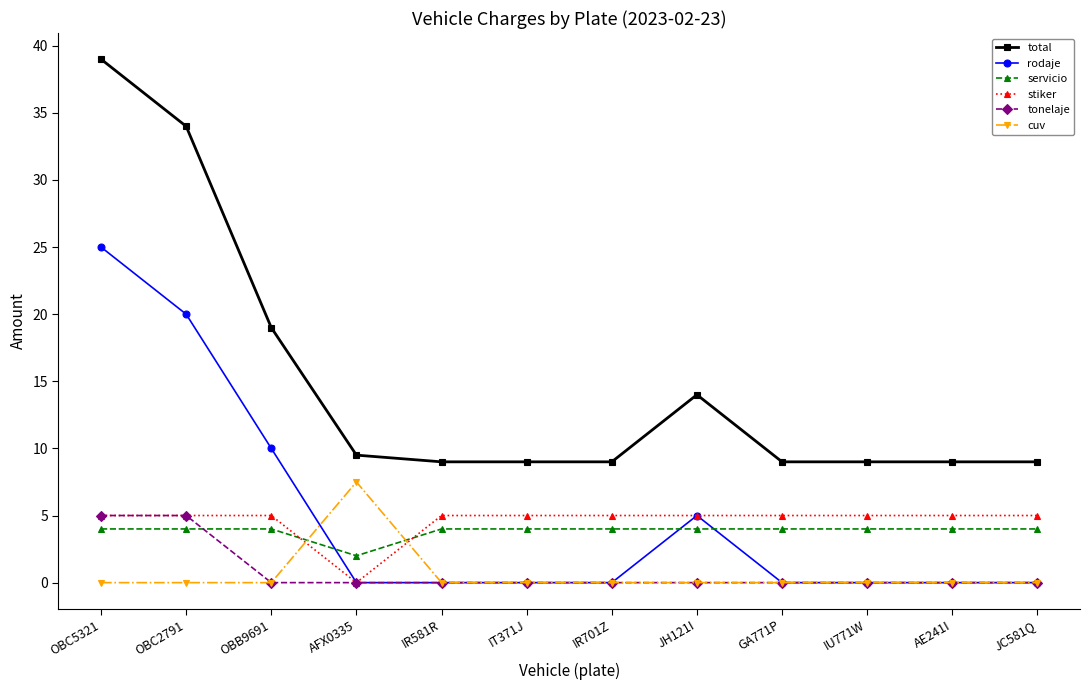

Does the chart have visible grid lines?

No